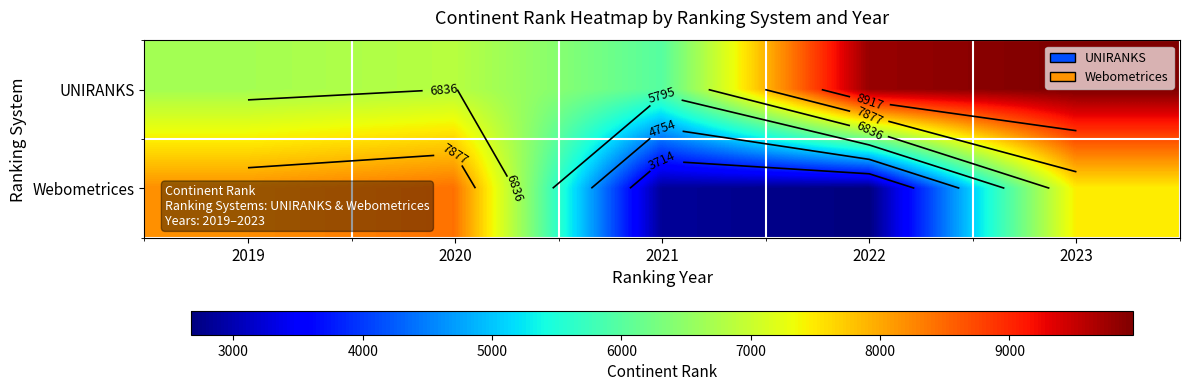

At which label does Webometrices first exceed 7461?

2019